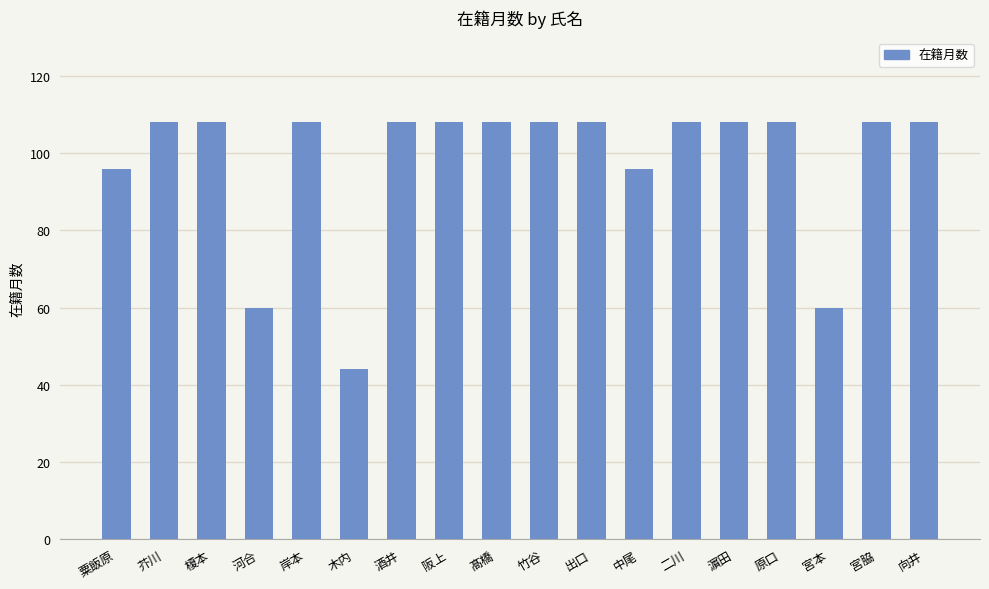

What is the difference between the maximum and second lowest values?

48